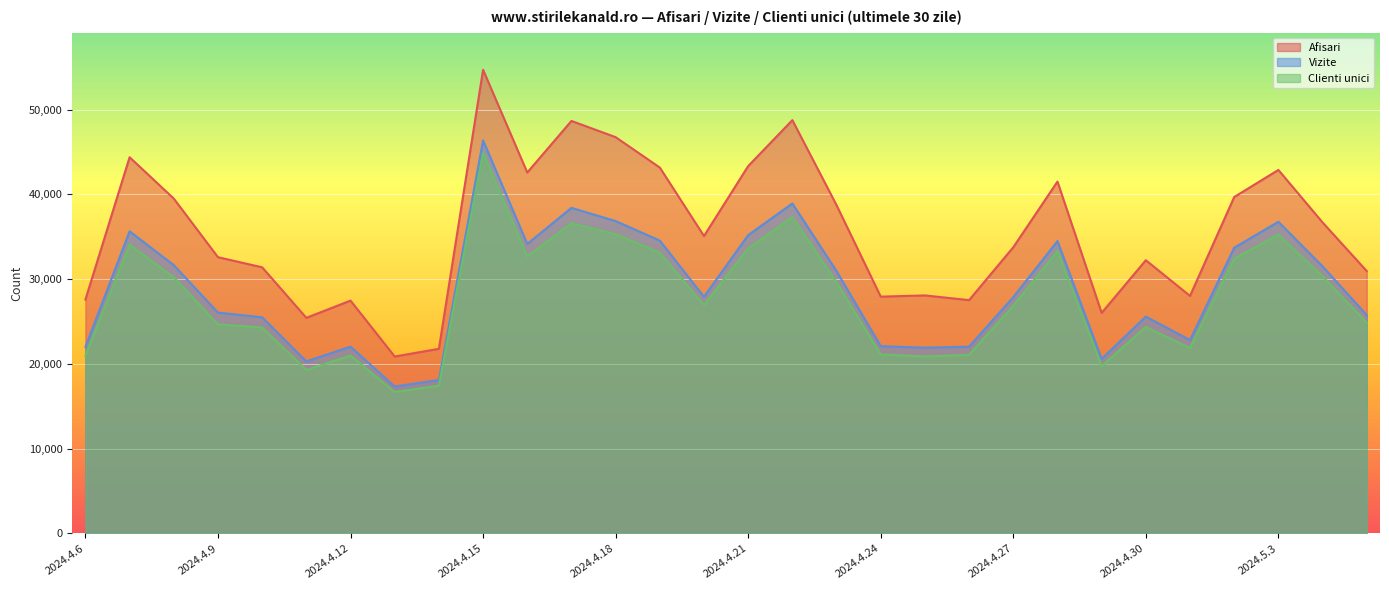

What is the value of the Vizite point at the 11th from the left?

34162